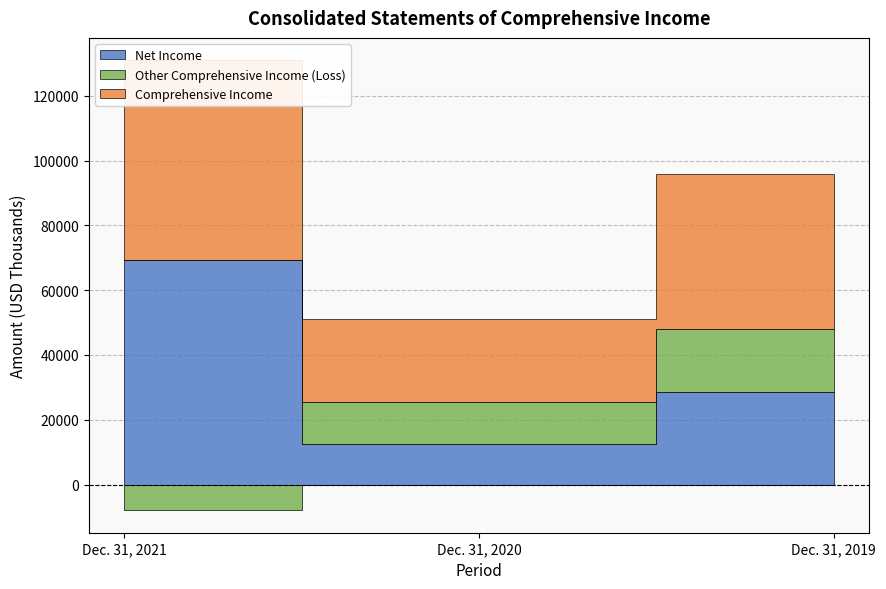

How many Other Comprehensive Income (Loss) values are between -7914 and 19392?

3